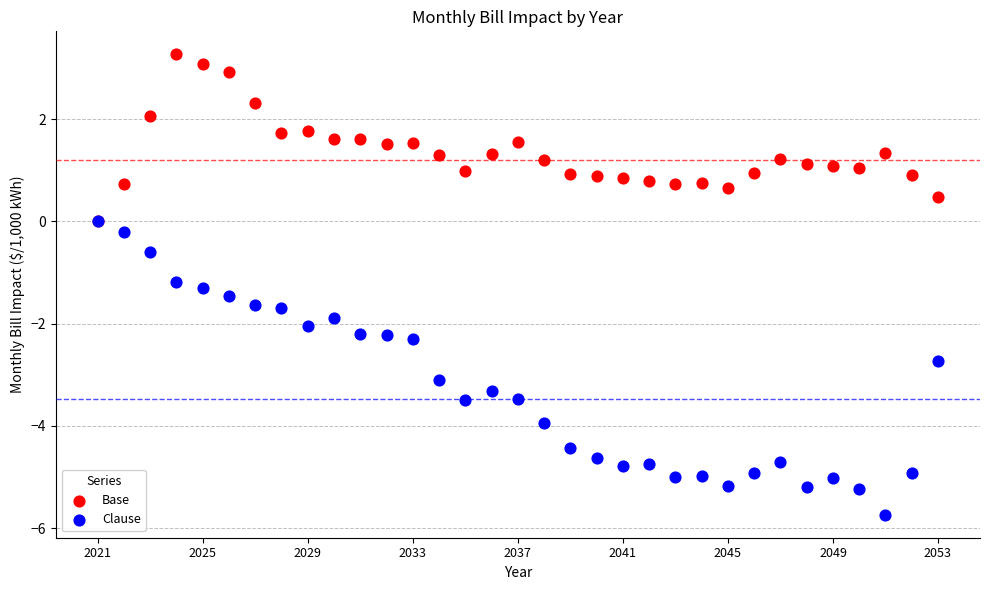

Which series has the widest spread of Y values?

Clause